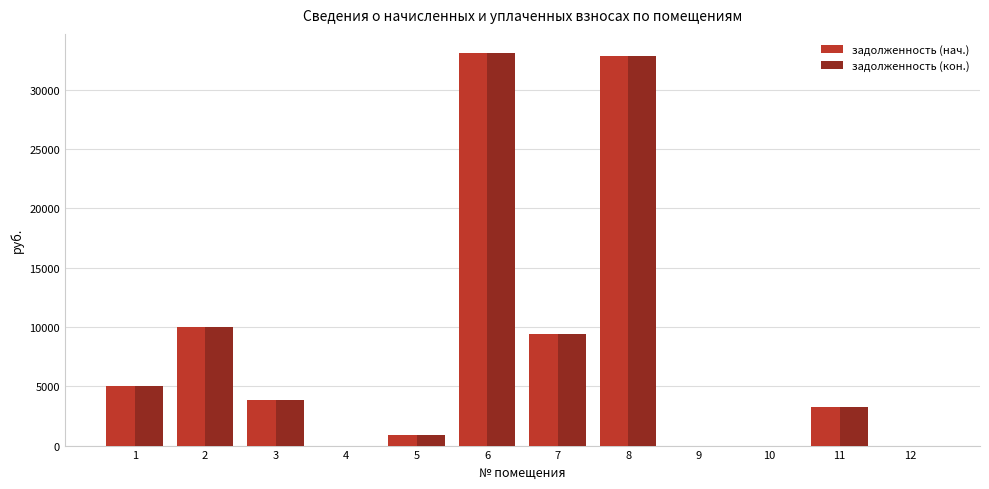

What is the sum of the задолженность (кон.) values at 12 and 1?

5025.6